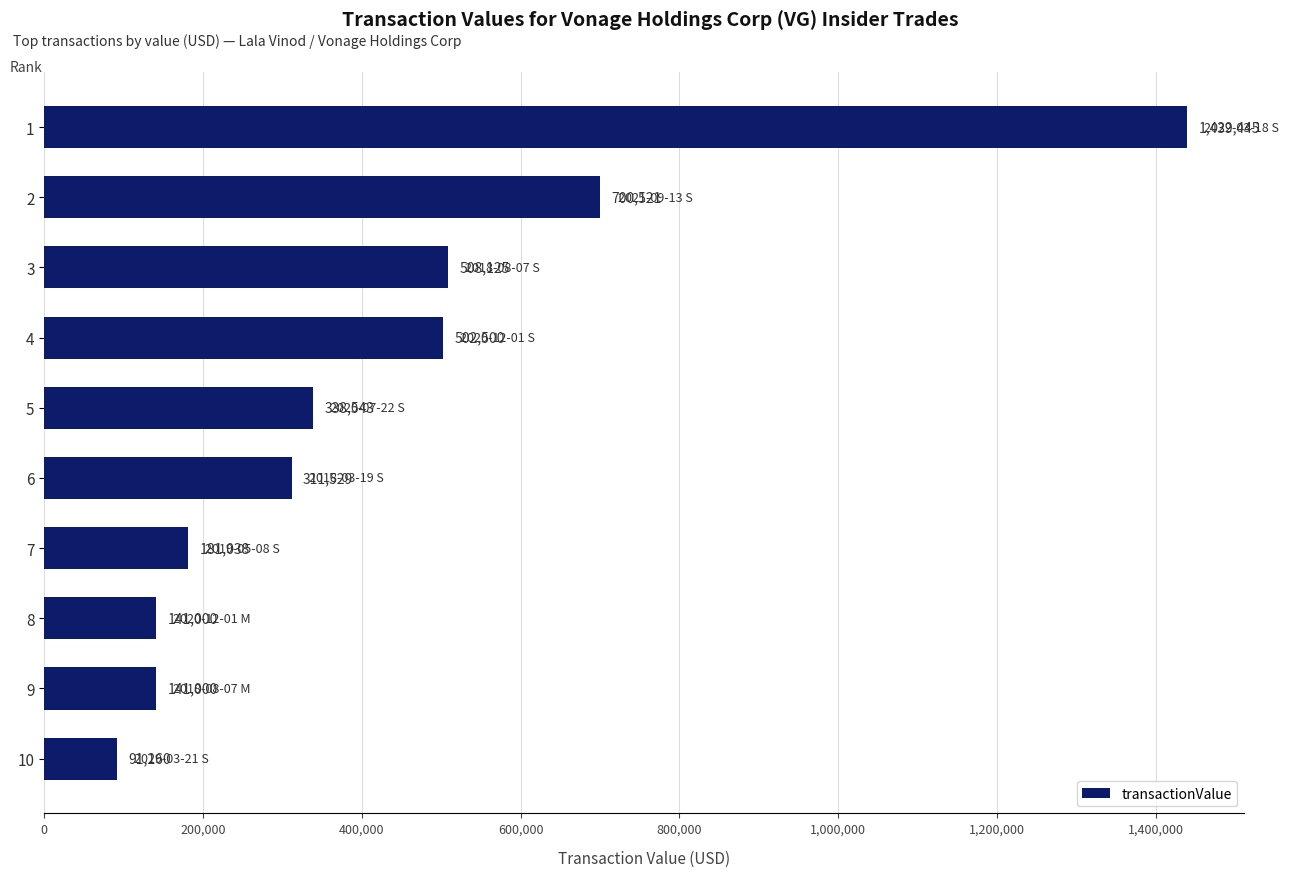

What is the value of the 2nd bar from the top?

700521